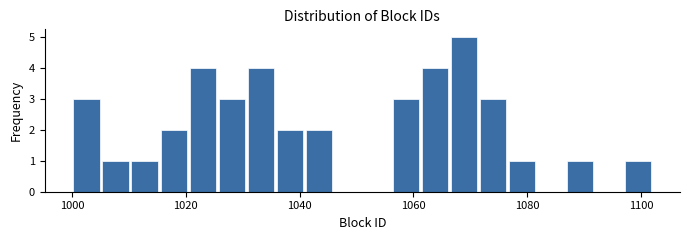

Around what value on the x-axis is the tallest bar? Give the approximate position of its centre, as read against the axis.

1068